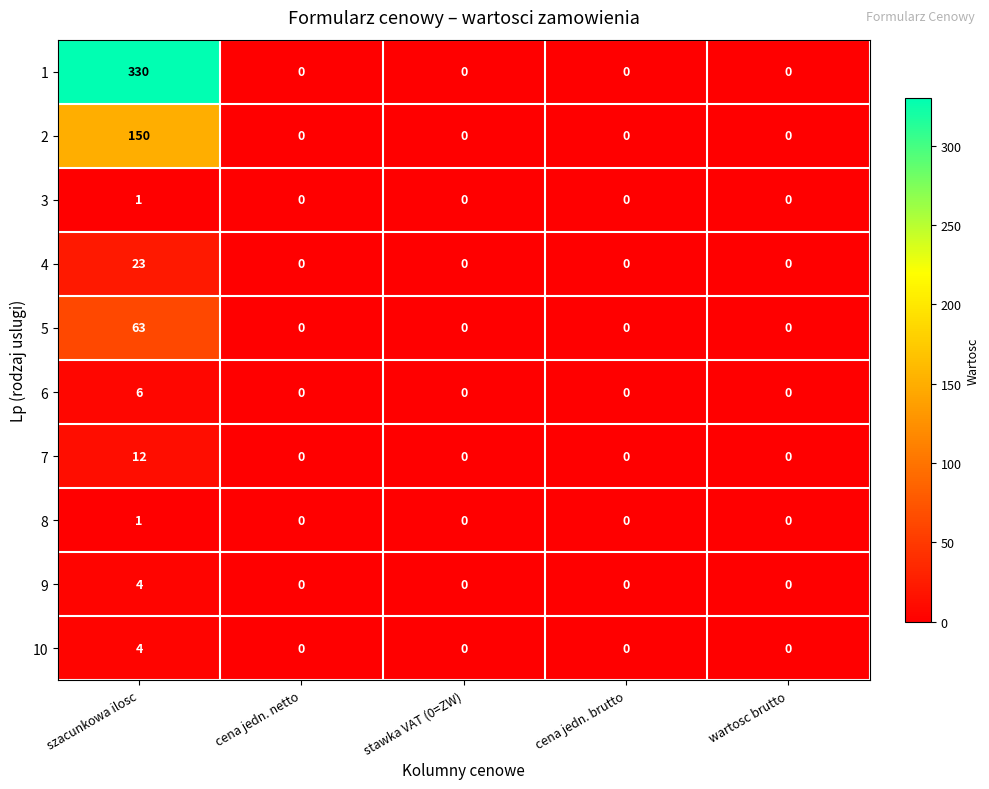

What value does the 1 series have at szacunkowa ilosc, to the nearest 50?

350